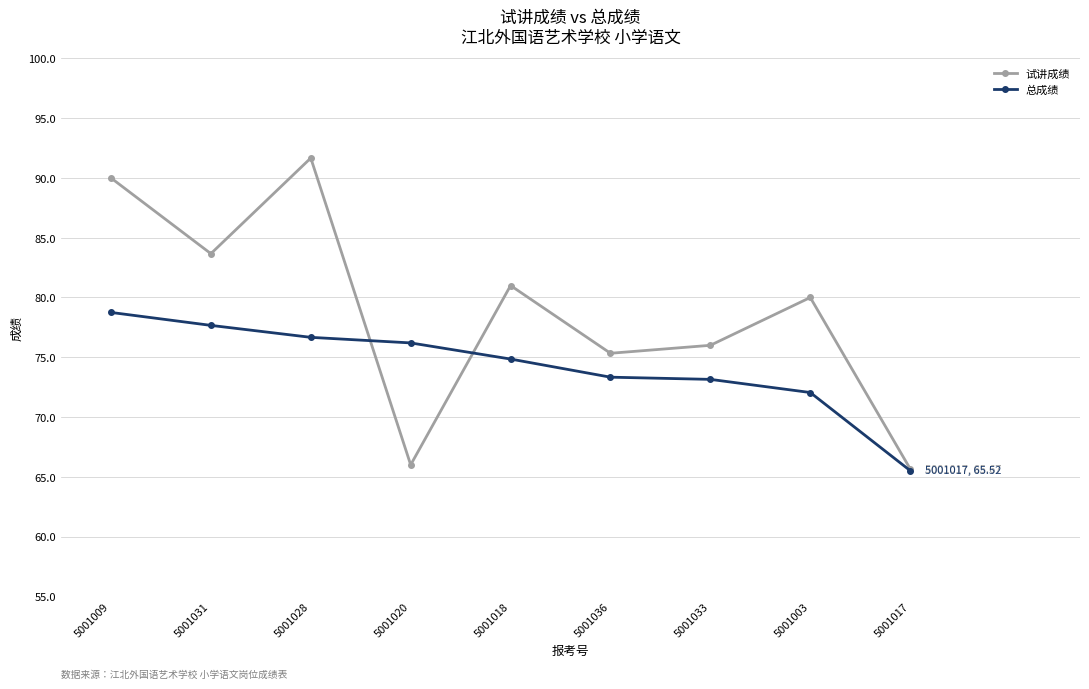

Rank the series by their average value, from highest to lowest.

试讲成绩, 总成绩